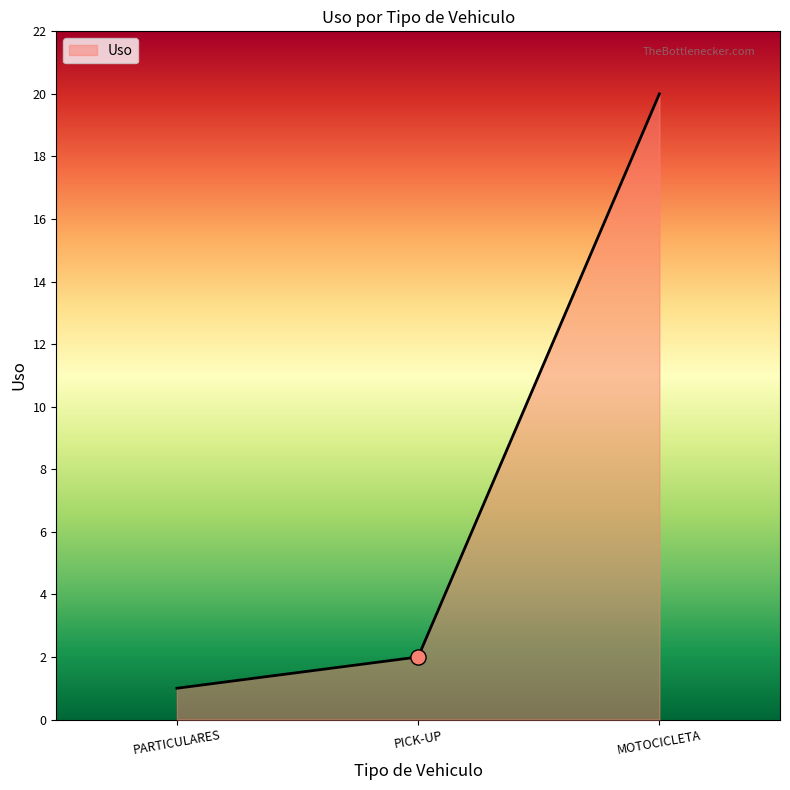

What is the change in value from PARTICULARES to MOTOCICLETA?

+19